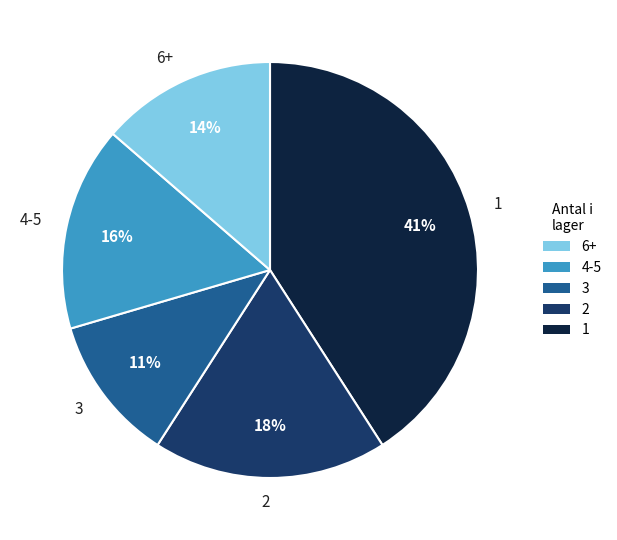

To the nearest percent, what percentage of the pie is 4-5?

16%